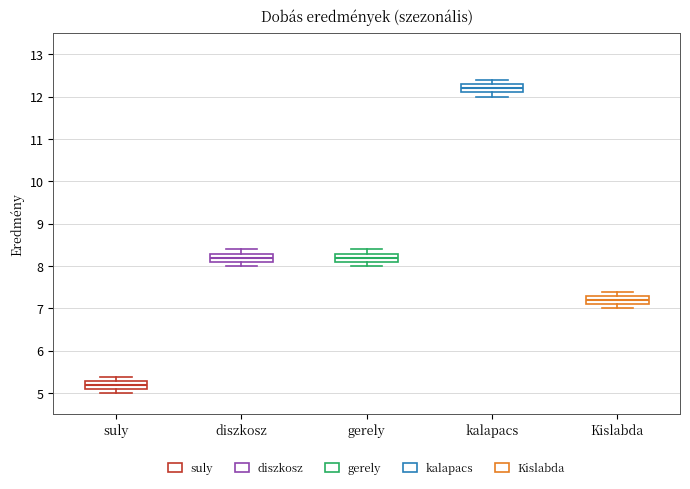

Where is the upper edge of the box for suly on the y-axis? The values are not printed on the chart, so give them approximately, as read against the axis.

5.3